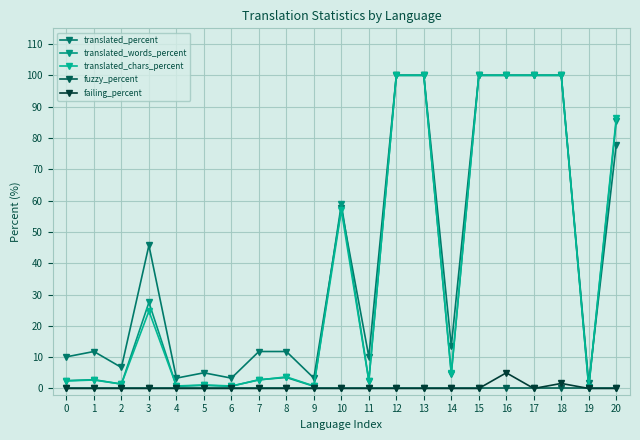

Does the chart display data point markers on the line(s)?

Yes